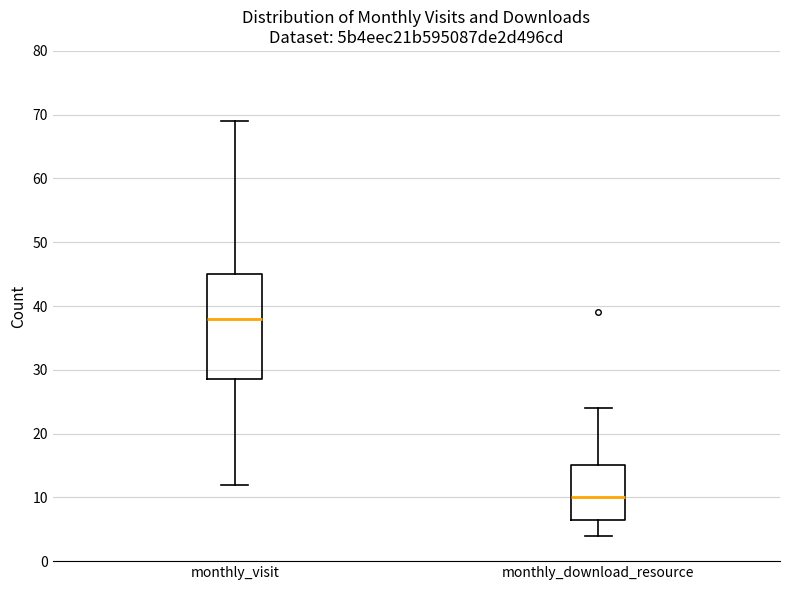

Reading left to right, transcribe this box plot: for each box, give where its median line is, the range the box spans, and where its two whiskers end, as read against the y-axis. The values are not printed on the chart, so give them approximately, as read against the axis.

monthly_visit: median 38, box 29 to 45, whiskers 12 to 69
monthly_download_resource: median 10, box 7 to 15, whiskers 4 to 24